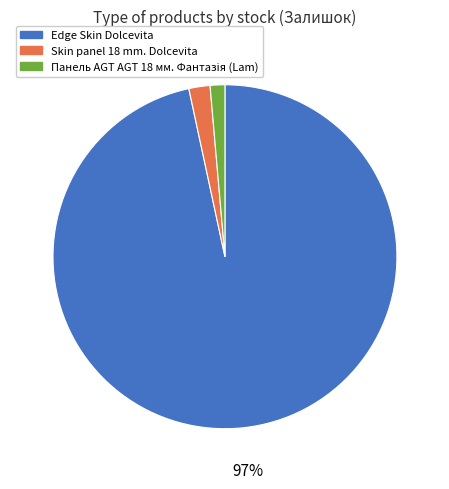

What percentage is the Skin panel 18 mm. Dolcevita slice, to the nearest percent?

2%